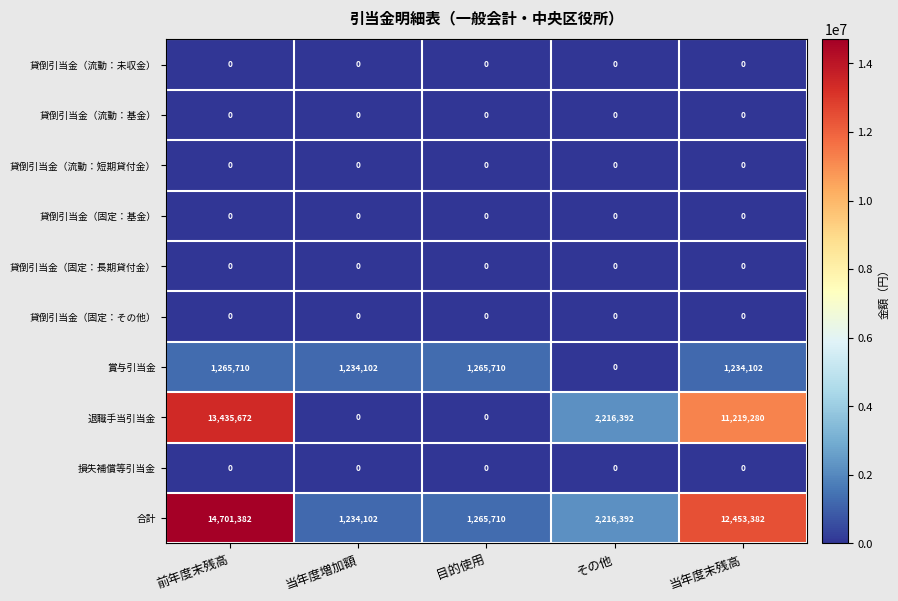

Which series has the largest range (max minus min)?

合計